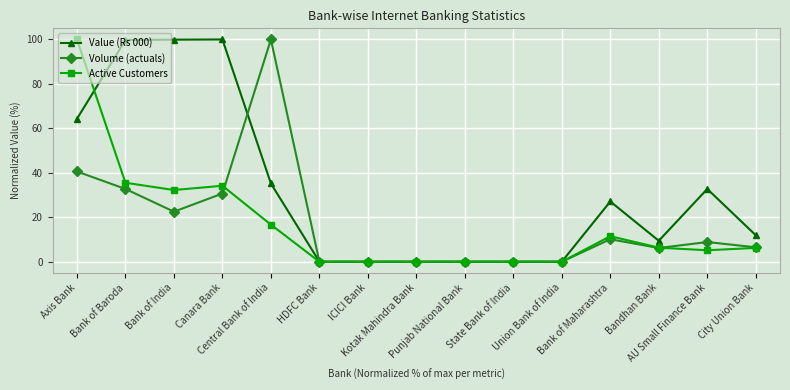

True or false: Volume (actuals) has more than 1 points higher than both neighbors.

True